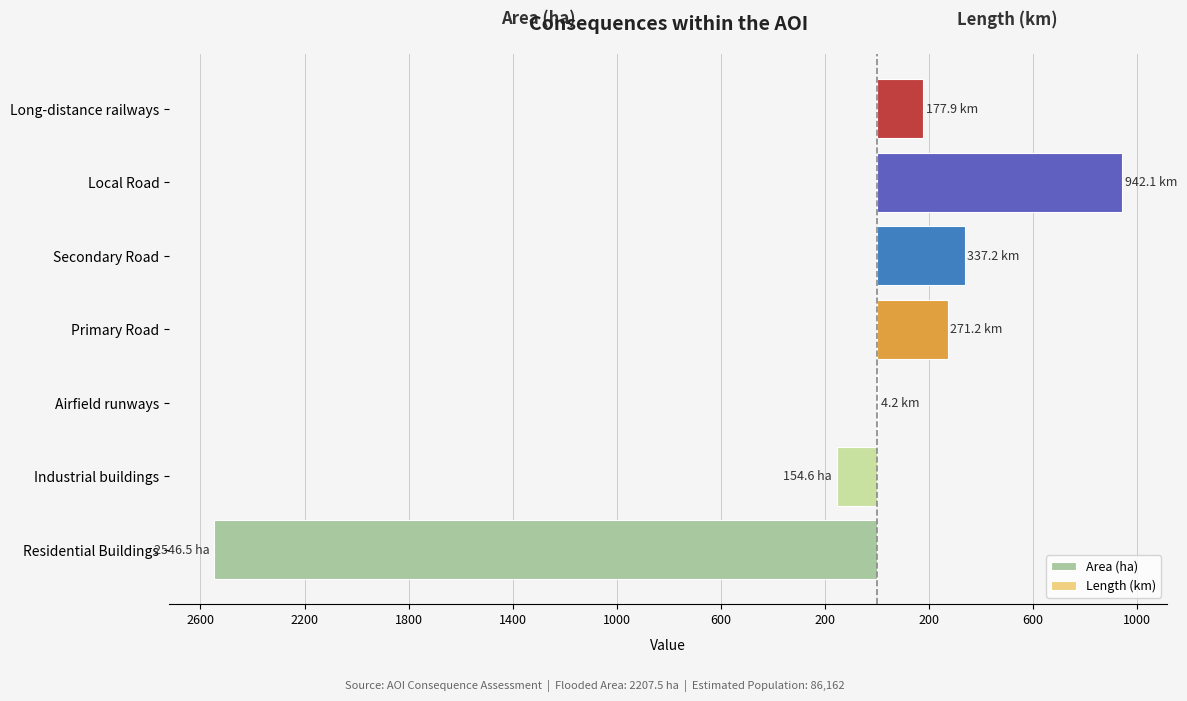

What is the sum of all values?

4433.7